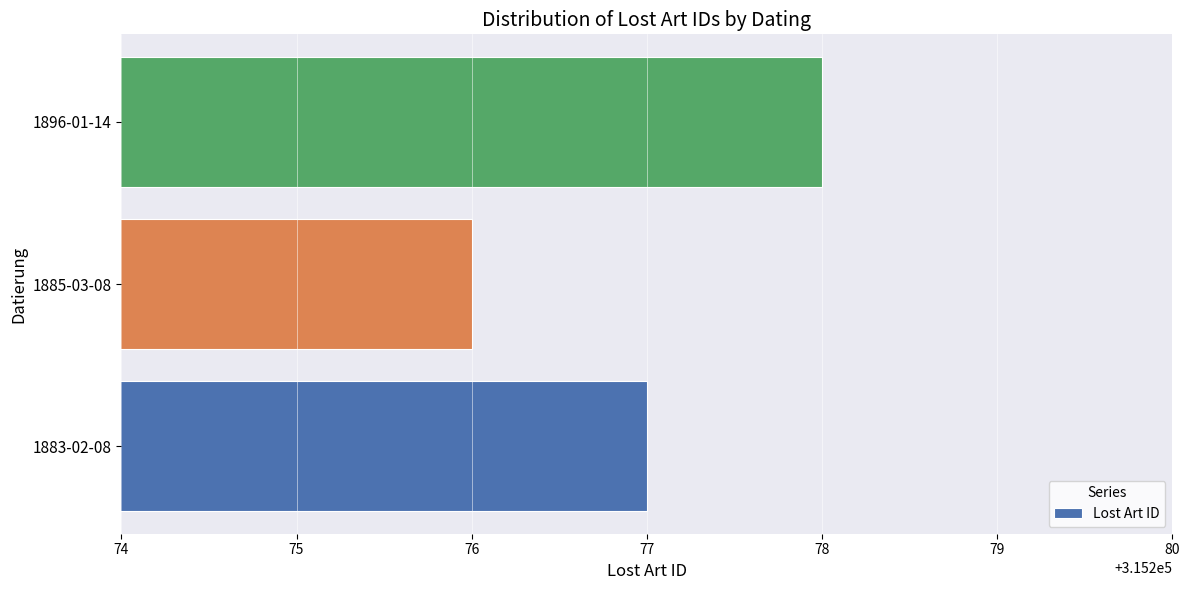

What is the change in value from 1885-03-08 to 1896-01-14?

+2